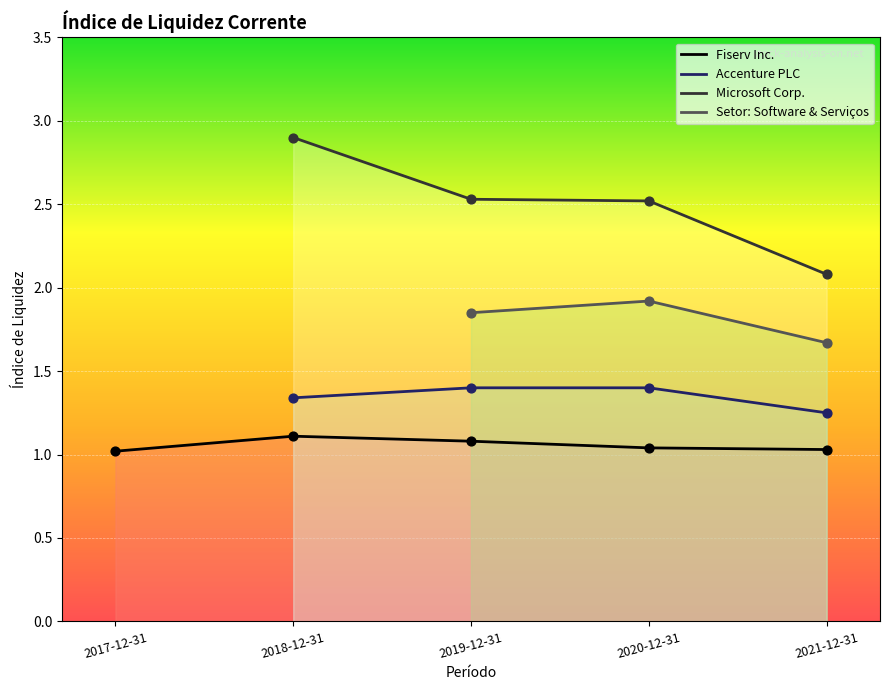

Which series has the largest total across all categories?

Microsoft Corp.